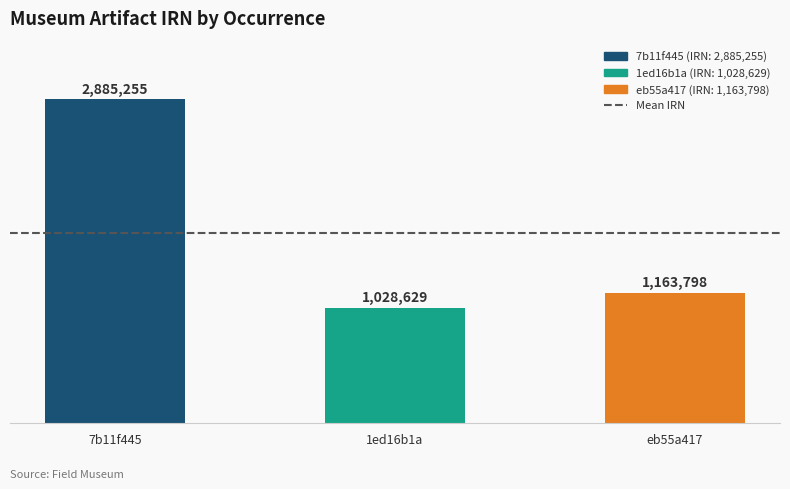

What is the change in value from 7b11f445 to 1ed16b1a?

-1856626